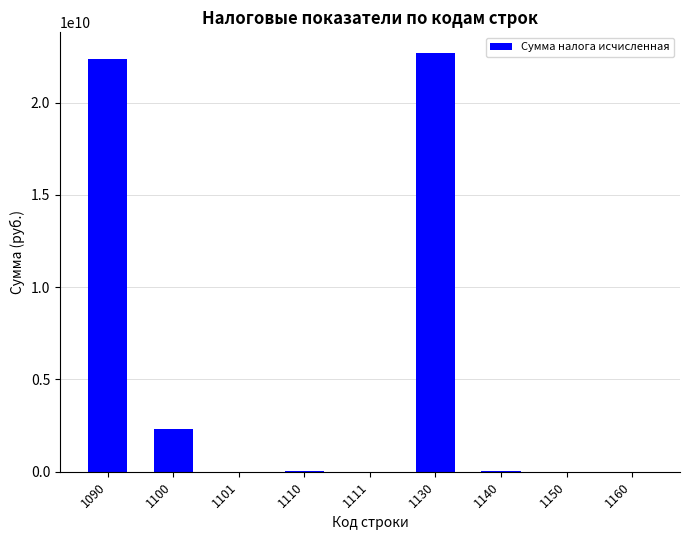

What is the maximum value shown in the chart?

22680879841